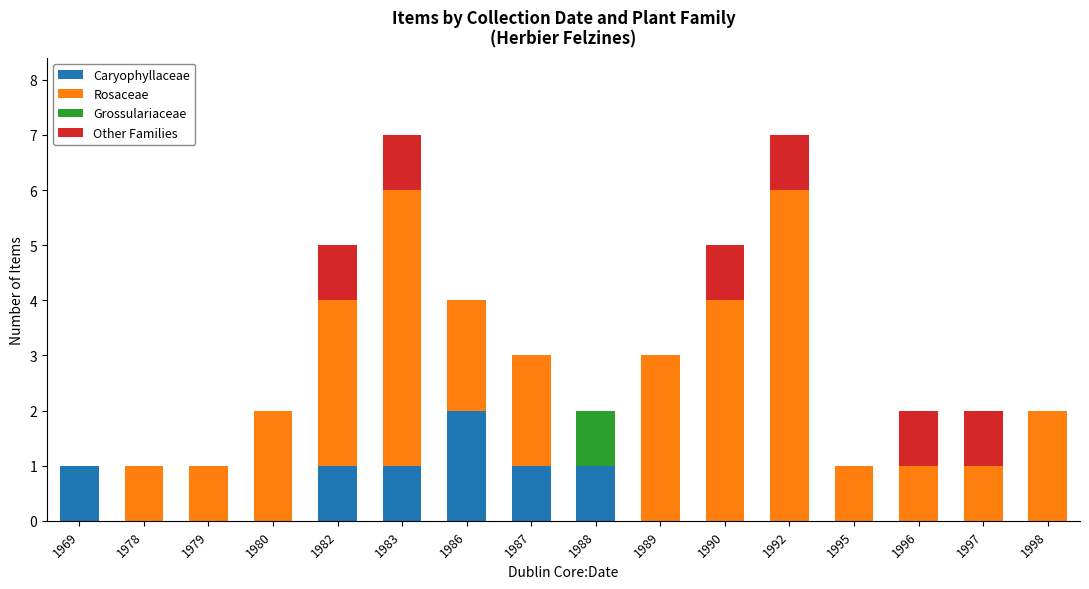

Which category has the highest value in the Caryophyllaceae series?

1986